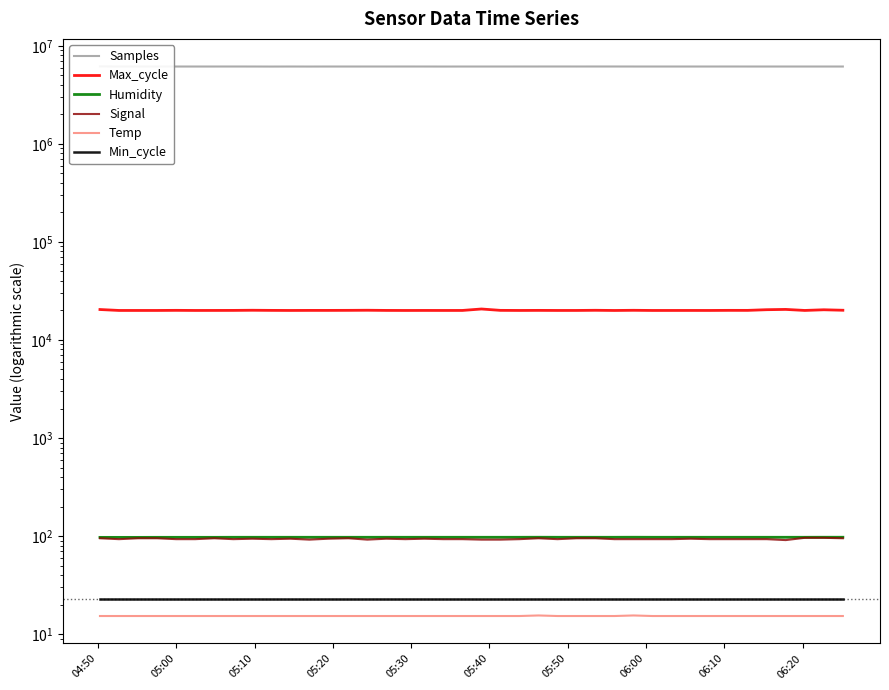

Reading left to right, transcribe all the data shown in this chart.

Samples: 6175132.0	6154905.0	6154449.0	6156075.0	6153488.0	6153264.0	6153201.0	6154688.0	6153134.0	6147170.0	6153244.0	6149083.0	6153439.0	6152336.0	6154043.0	6153455.0	6154164.0	6153241.0	6148877.0	6152305.0	6151644.0	6152434.0	6154334.0	6155407.0	6156439.0	6155014.0	6155840.0	6155891.0	6153607.0	6152695.0	6152794.0	6153297.0	6153461.0	6154180.0	6153360.0	6152889.0	6152241.0	6153174.0	6153560.0	6152859.0
Max_cycle: 20449.0	20009.0	20005.0	20009.0	20056.0	20009.0	20017.0	20033.0	20100.0	20040.0	20009.0	20032.0	20033.0	20056.0	20104.0	20024.0	20005.0	20017.0	20009.0	20013.0	20704.0	20048.0	20010.0	20041.0	20009.0	20014.0	20084.0	20001.0	20080.0	20005.0	20009.0	20013.0	20008.0	20052.0	20044.0	20363.0	20501.0	20013.0	20331.0	20104.0
Humidity: 97.0	97.0	97.0	97.1	97.1	97.1	97.1	97.2	97.2	97.2	97.2	97.2	97.2	97.2	97.2	97.2	97.2	97.2	97.2	97.2	97.2	97.2	97.2	97.3	97.2	97.2	97.2	97.2	97.3	97.2	97.2	97.2	97.2	97.2	97.2	97.2	97.2	97.2	97.3	97.3
Signal: 95.0	93.0	95.0	95.0	93.0	93.0	95.0	93.0	94.0	93.0	94.0	92.0	94.0	95.0	92.0	94.0	93.0	94.0	93.0	93.0	92.0	92.0	93.0	95.0	93.0	95.0	95.0	93.0	93.0	93.0	93.0	94.0	93.0	93.0	93.0	93.0	91.0	96.0	96.0	95.0
Temp: 15.3	15.3	15.3	15.3	15.3	15.3	15.3	15.3	15.3	15.3	15.3	15.3	15.3	15.3	15.3	15.3	15.3	15.3	15.3	15.3	15.3	15.3	15.3	15.5	15.3	15.3	15.3	15.3	15.5	15.3	15.3	15.3	15.3	15.3	15.3	15.3	15.3	15.3	15.3	15.3
Min_cycle: 23.0	23.0	23.0	23.0	23.0	23.0	23.0	23.0	23.0	23.0	23.0	23.0	23.0	23.0	23.0	23.0	23.0	23.0	23.0	23.0	23.0	23.0	23.0	23.0	23.0	23.0	23.0	23.0	23.0	23.0	23.0	23.0	23.0	23.0	23.0	23.0	23.0	23.0	23.0	23.0